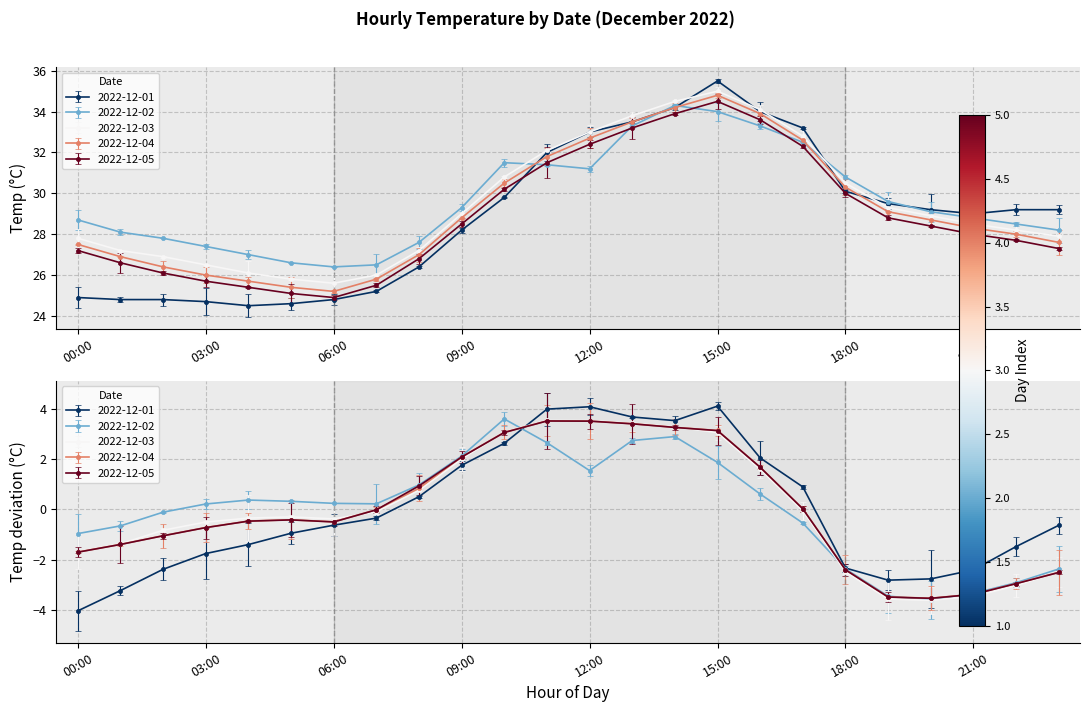

What is the sum of the 2022-12-05 values at 01:00 and 07:00?

52.1